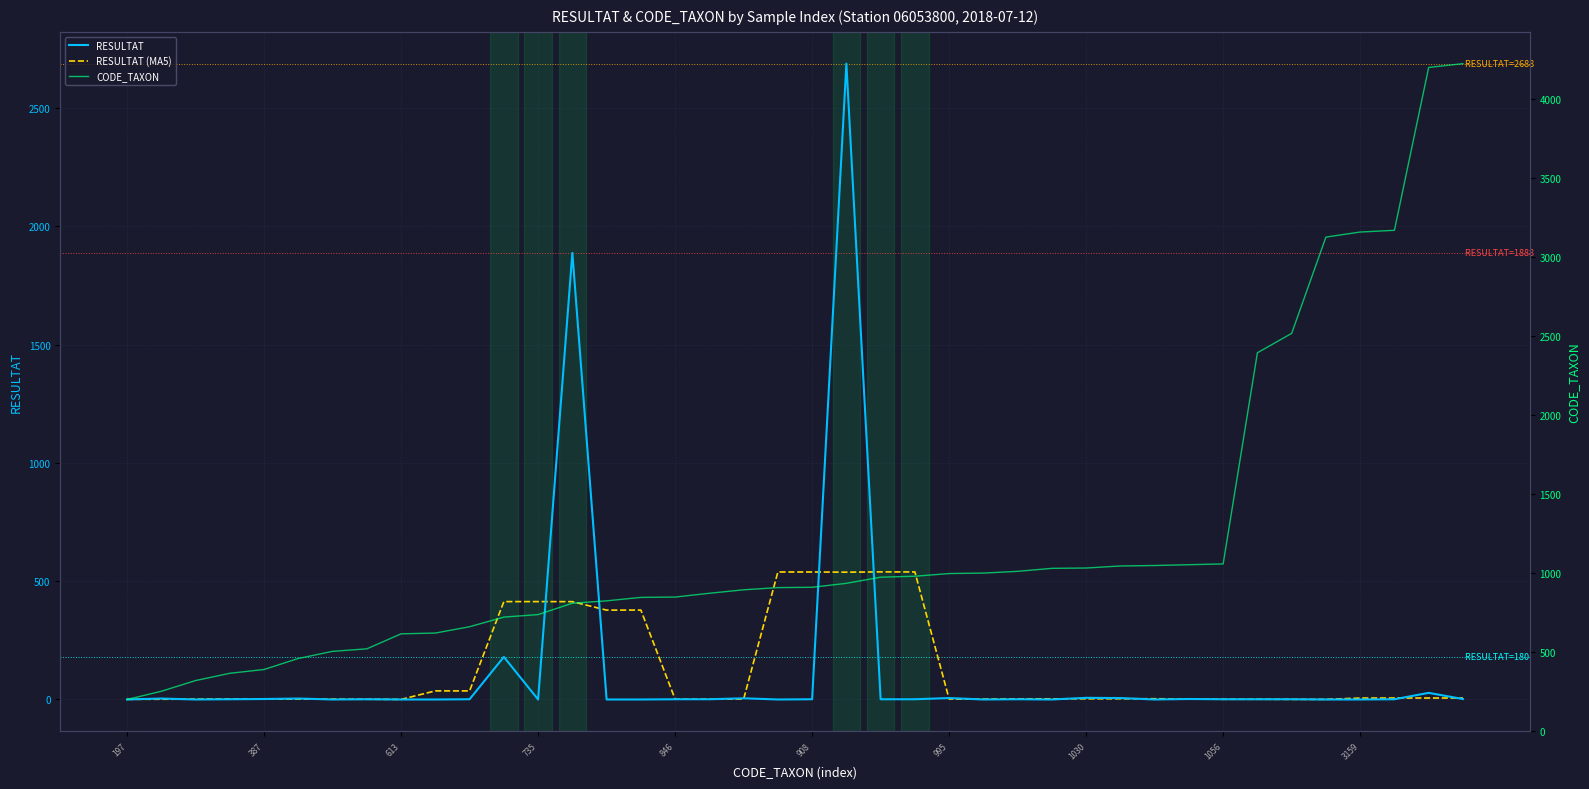

Where does the RESULTAT series first go above 1?

387